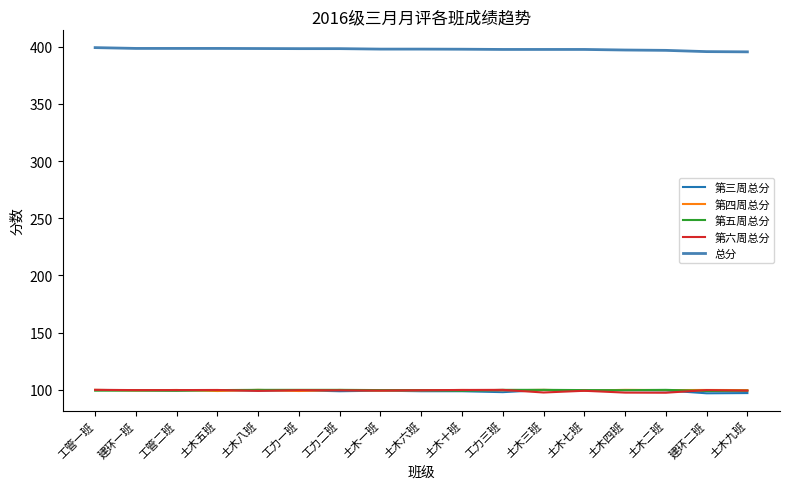

True or false: 第四周总分 and 总分 intersect in this chart.

False